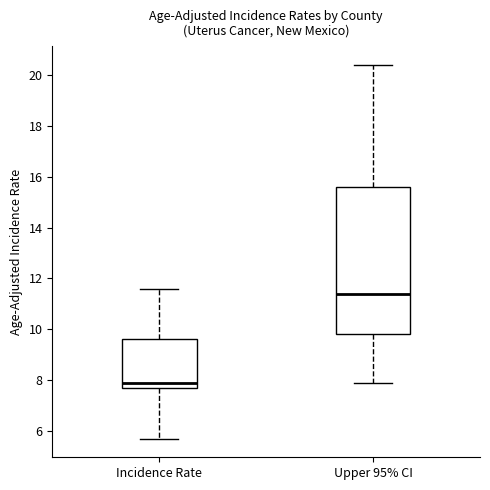

Comparing the boxes themselves (not the whiskers), which one is the tallest?

Upper 95% CI